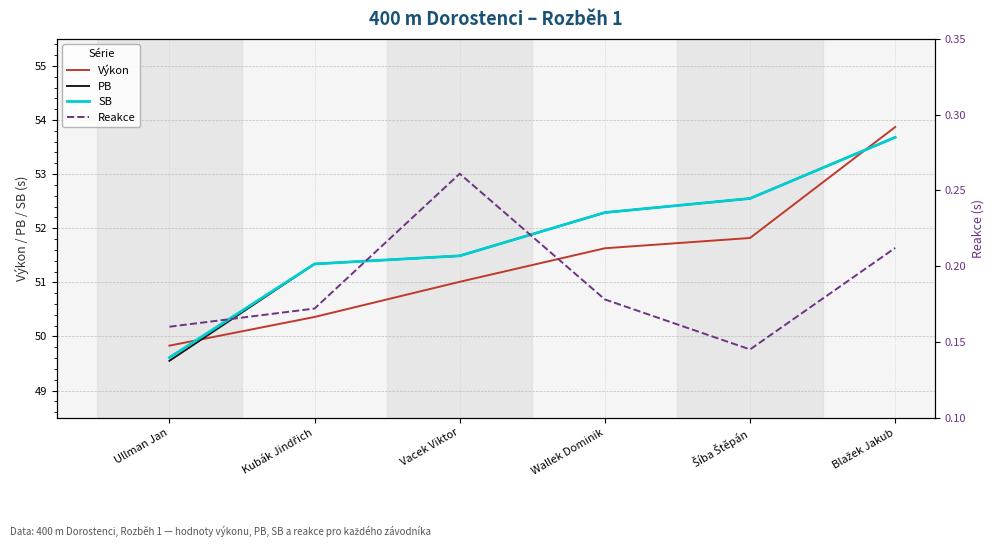

True or false: PB and Výkon intersect in this chart.

True